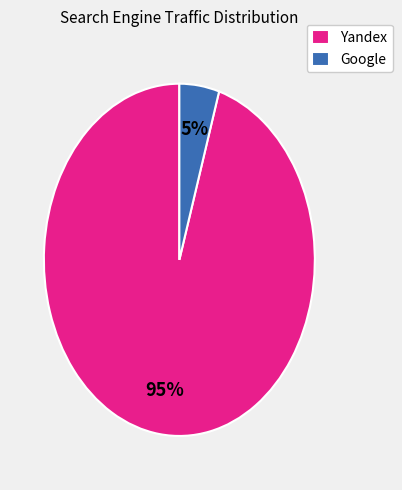

Which has a higher value, Yandex or Google?

Yandex